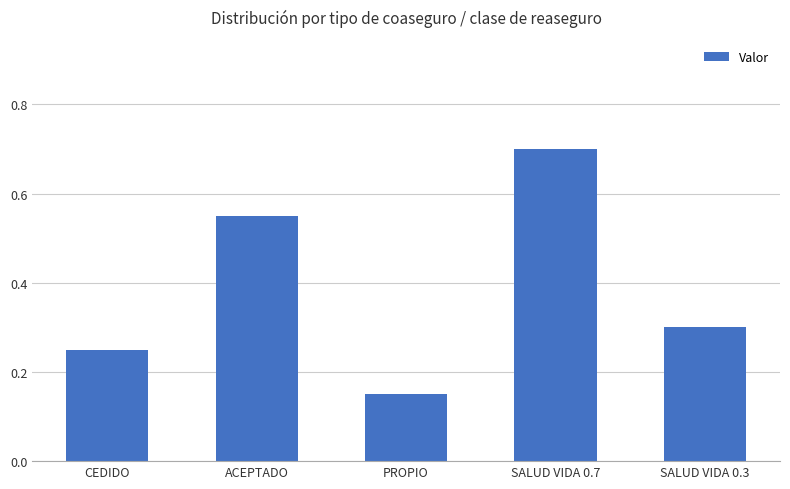

List the labels in order of value, largest first.

SALUD VIDA 0.7, ACEPTADO, SALUD VIDA 0.3, CEDIDO, PROPIO